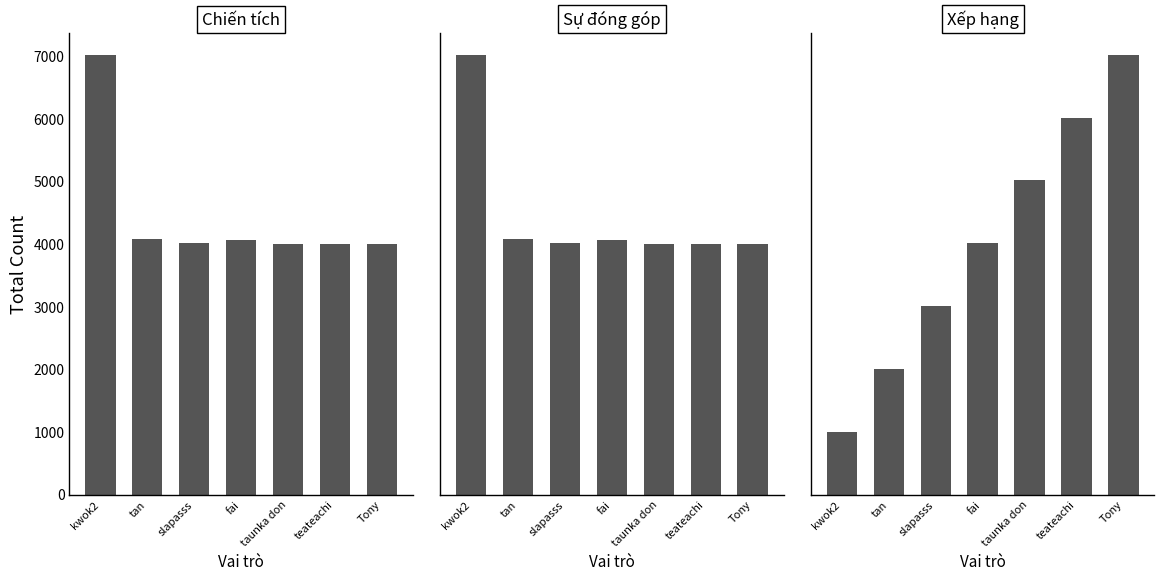

How many distinct data groups are displayed?

3